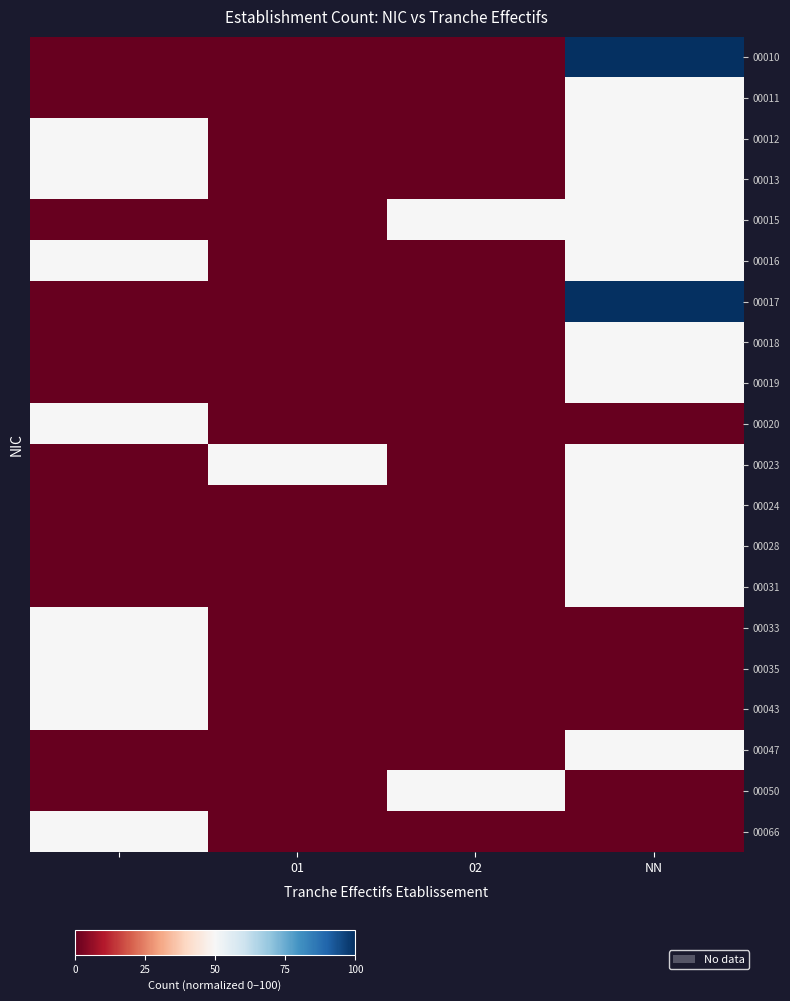

At which category is the sum across all series the highest?

NN